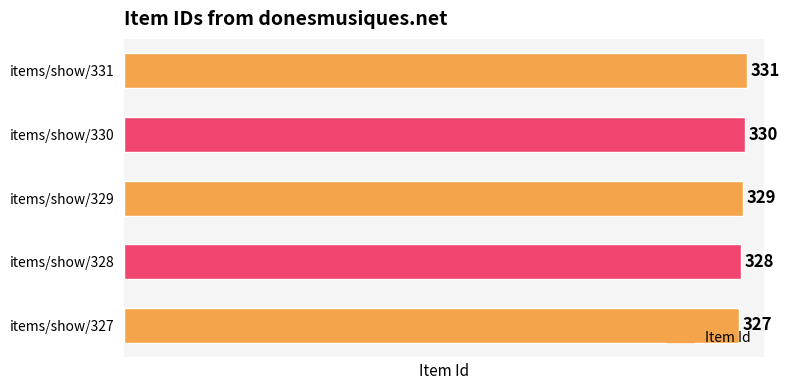

The chart shows a value of 493 at items/show/331. True or false?

False